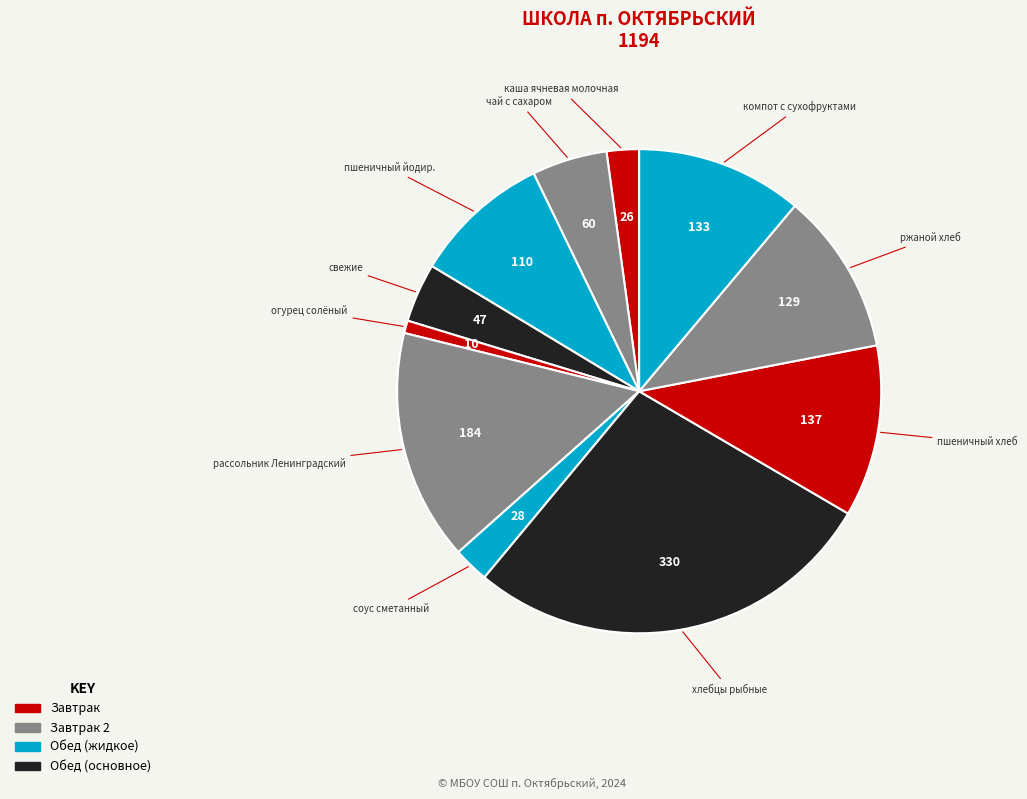

Count the number of slices in the pie.

11